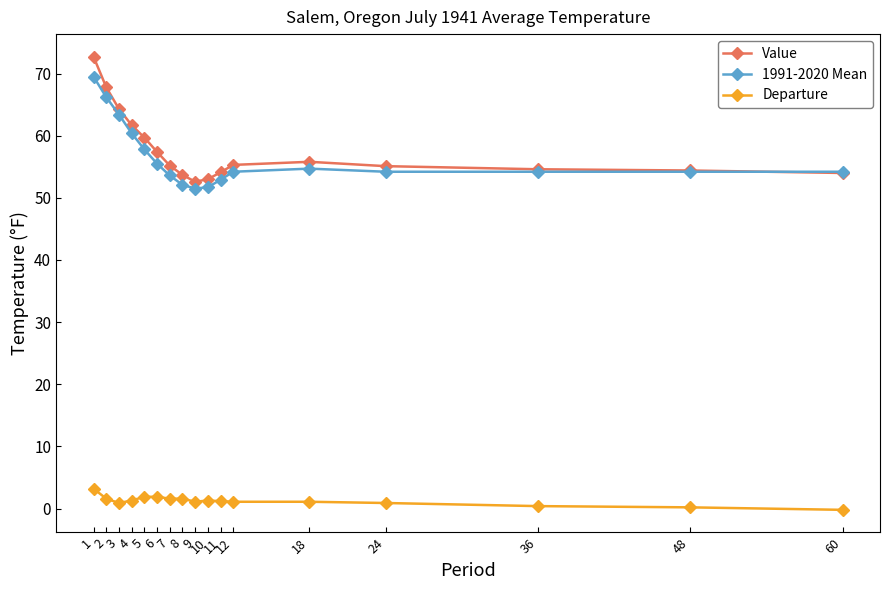

What is the sum of the Value values at 18 and 60?

109.8